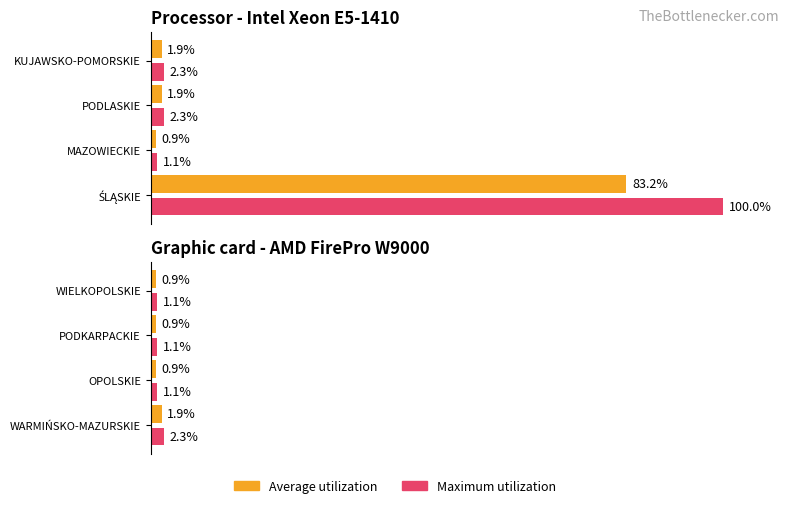

Count the number of data series in this chart.

2